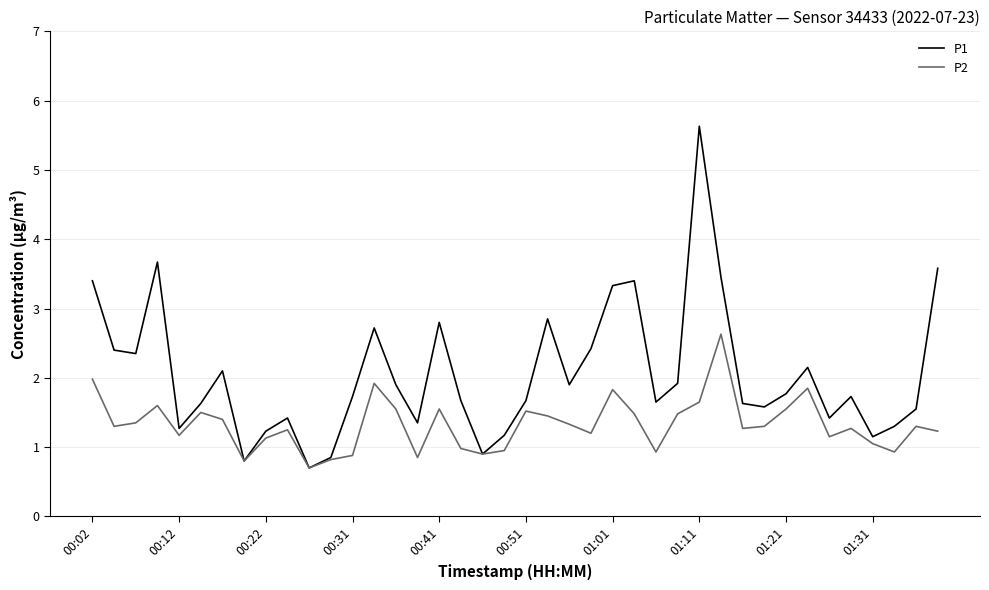

List the series in order of their overall mean, highest first.

P1, P2